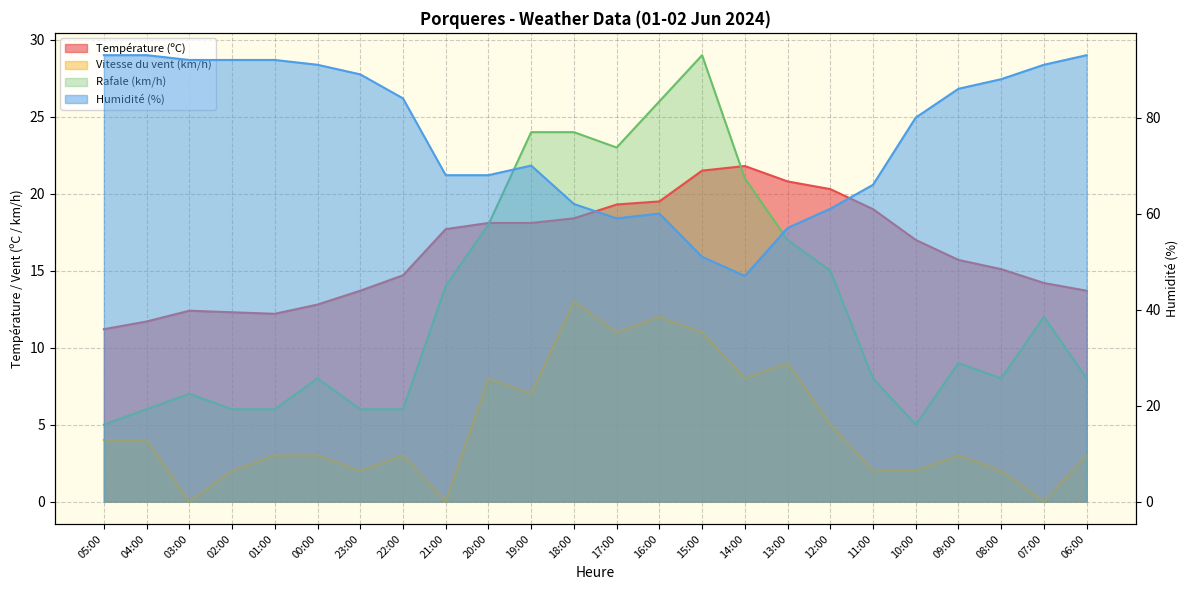

The Vitesse du vent (km/h) series shows 14.9 at 13:00. True or false?

False